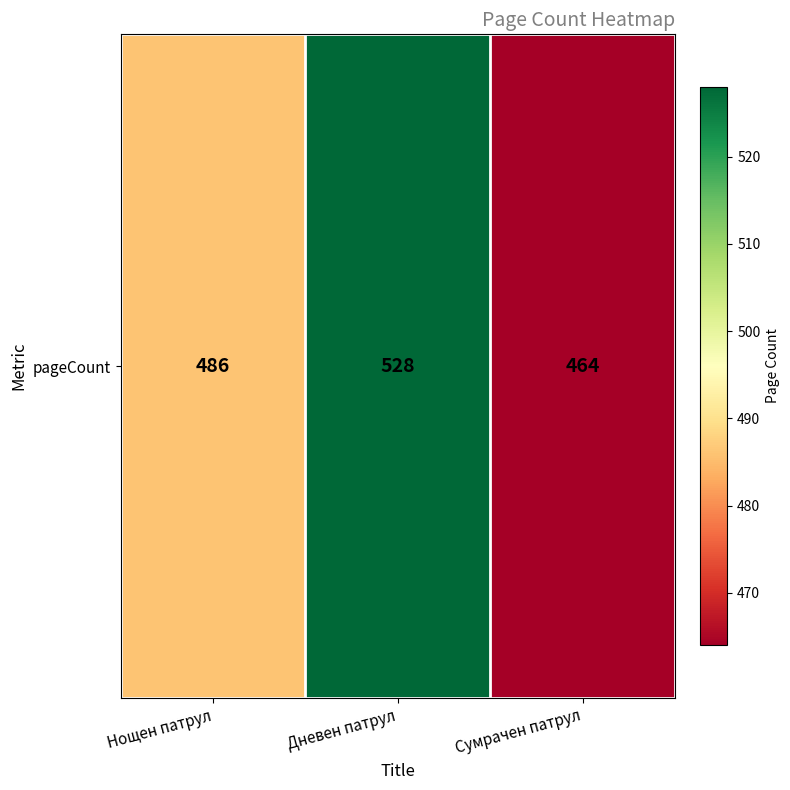

Where does the data first go above 486?

Дневен патрул